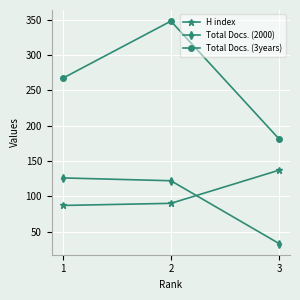

Rank the series by their maximum value, from highest to lowest.

Total Docs. (3years), H index, Total Docs. (2000)